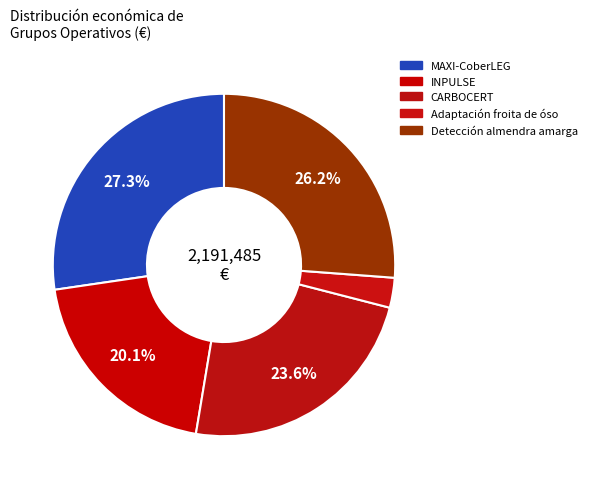

What percentage is the CARBOCERT slice, to the nearest percent?

24%